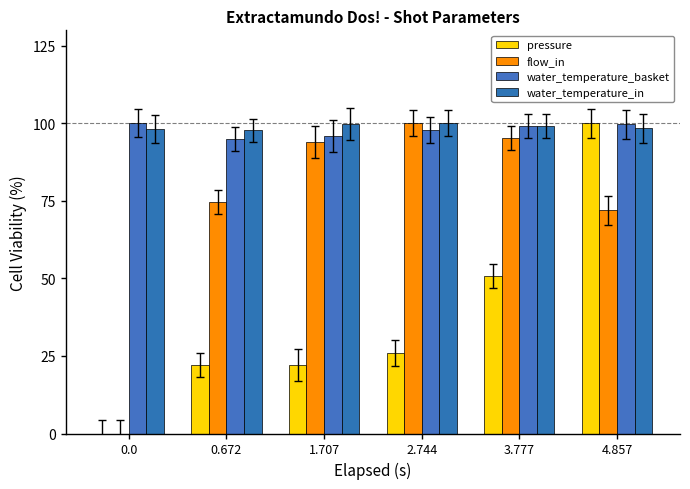

What is the difference between the pressure values at 0.0 and 0.672?

22.2